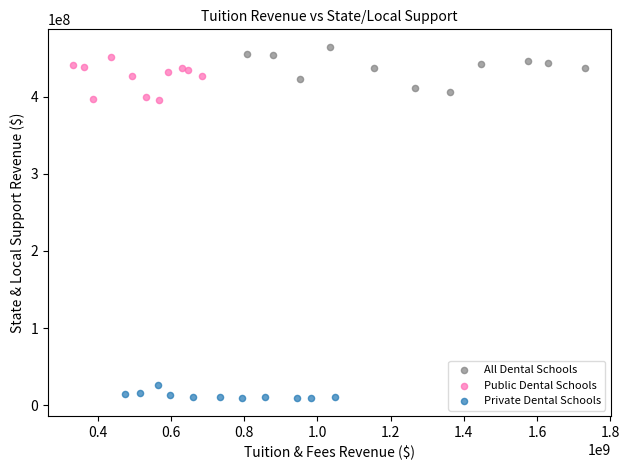

Which series contains the lowest Y value?

Private Dental Schools